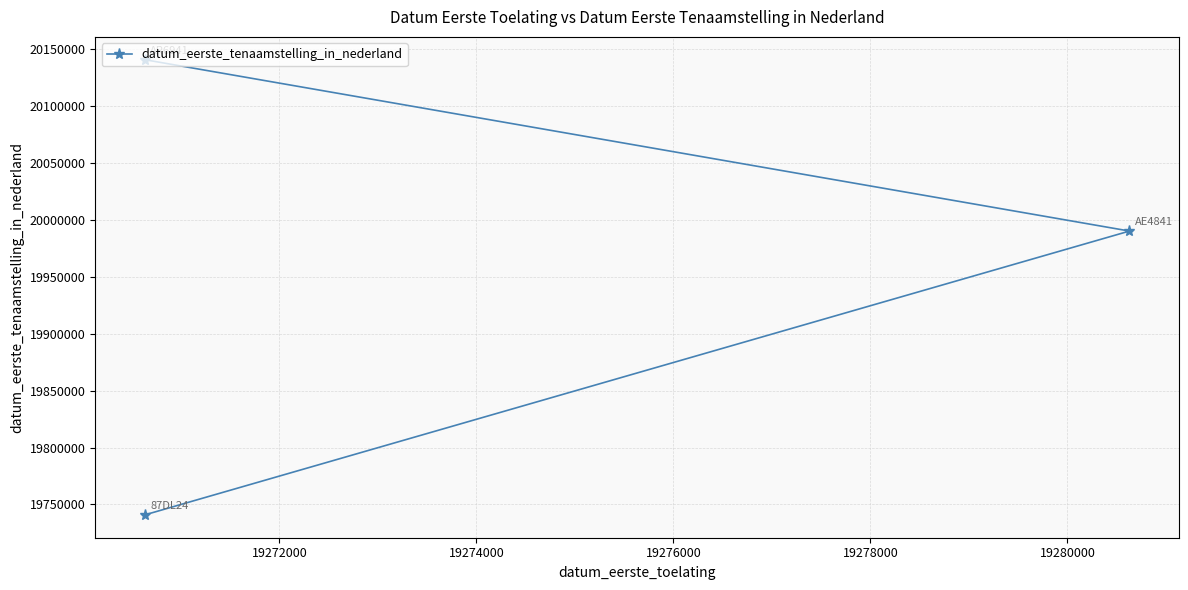

What is the value of the 1st point from the left?

19740730